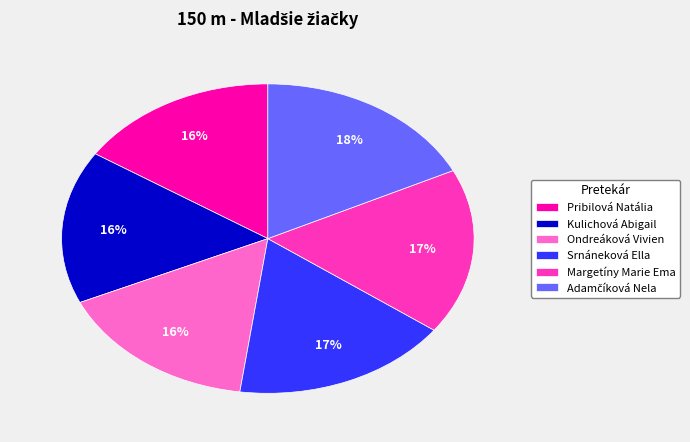

The Pribilová Natália slice represents 3% of the pie. True or false?

False